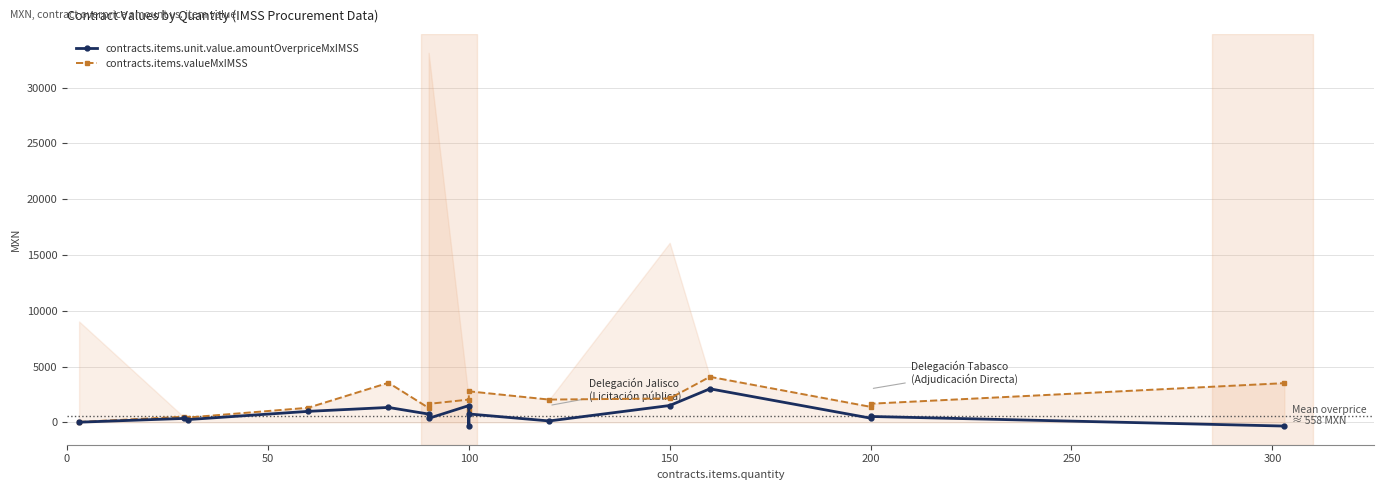

True or false: contracts.items.valueMxIMSS and contracts.items.unit.value.amountOverpriceMxIMSS cross at least once.

False